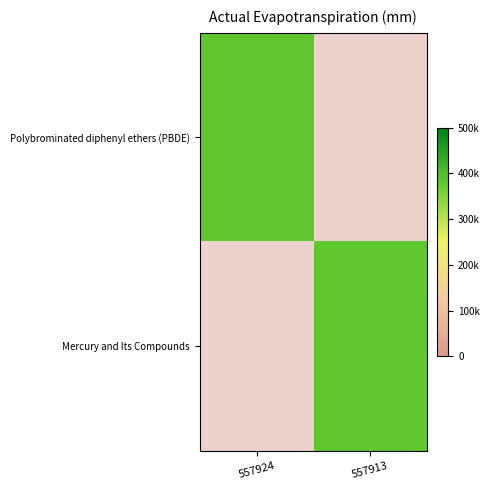

At 557913, list the series in order from smallest to largest.

Polybrominated diphenyl ethers (PBDE), Mercury and Its Compounds